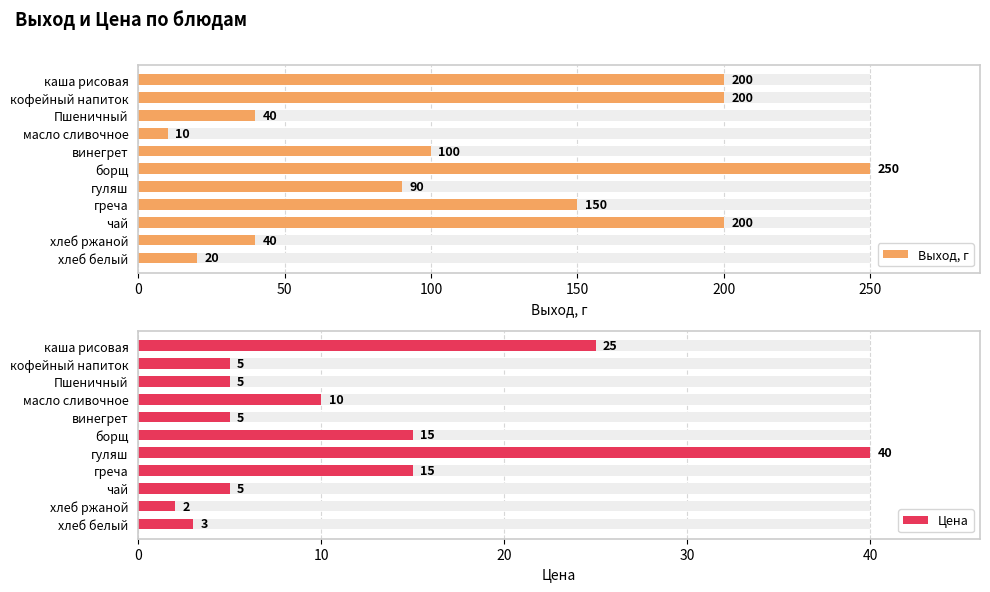

How many values in the Цена series exceed 5?

5